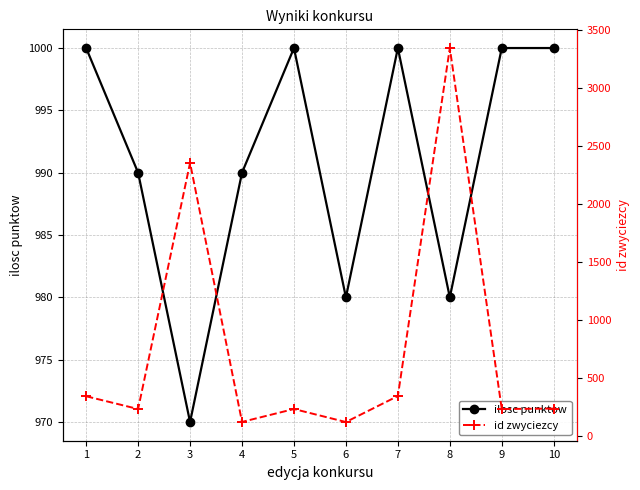

How many data points in ilosc punktow are less than 1000?

5